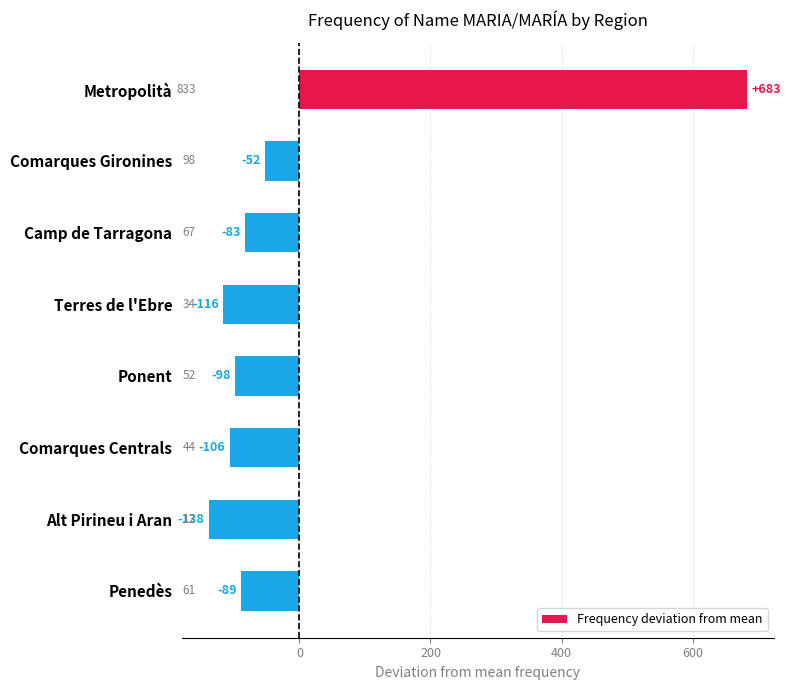

What is the difference between the maximum and minimum values?

821.0